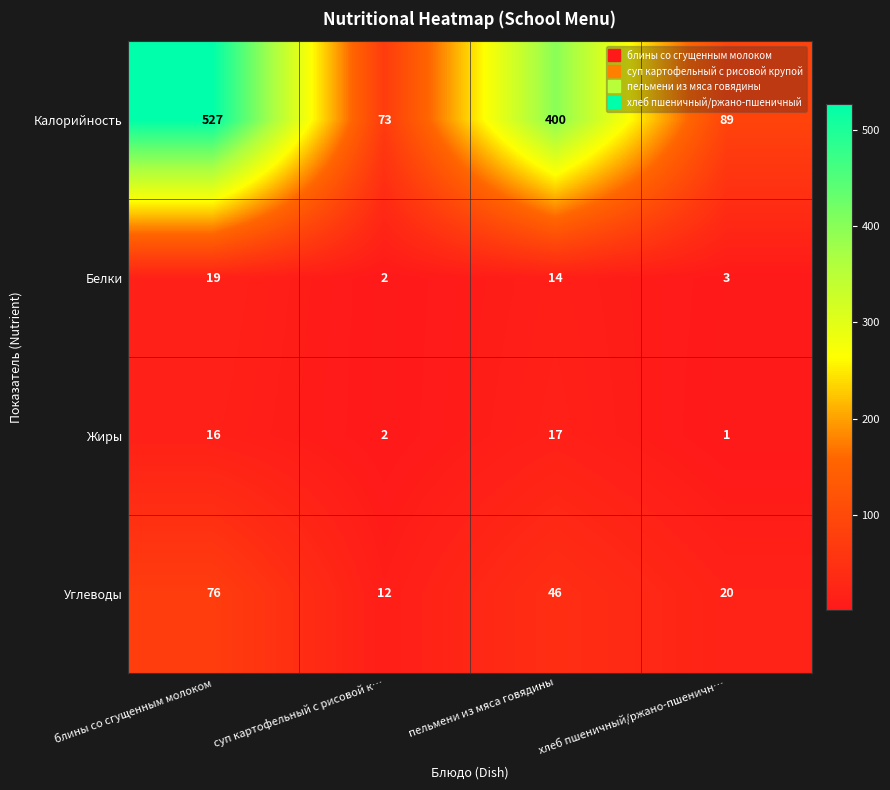

True or false: Белки has a value of 7 at блины со сгущенным молоком.

False